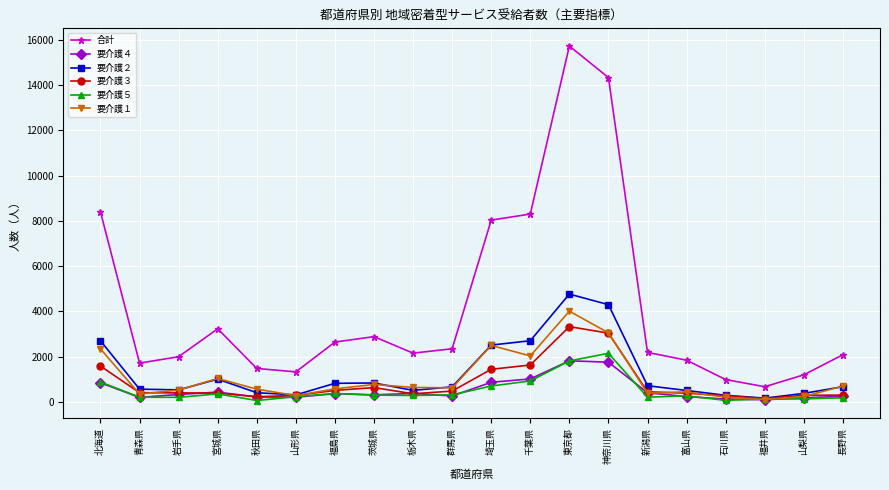

Which series has the largest range (max minus min)?

合計